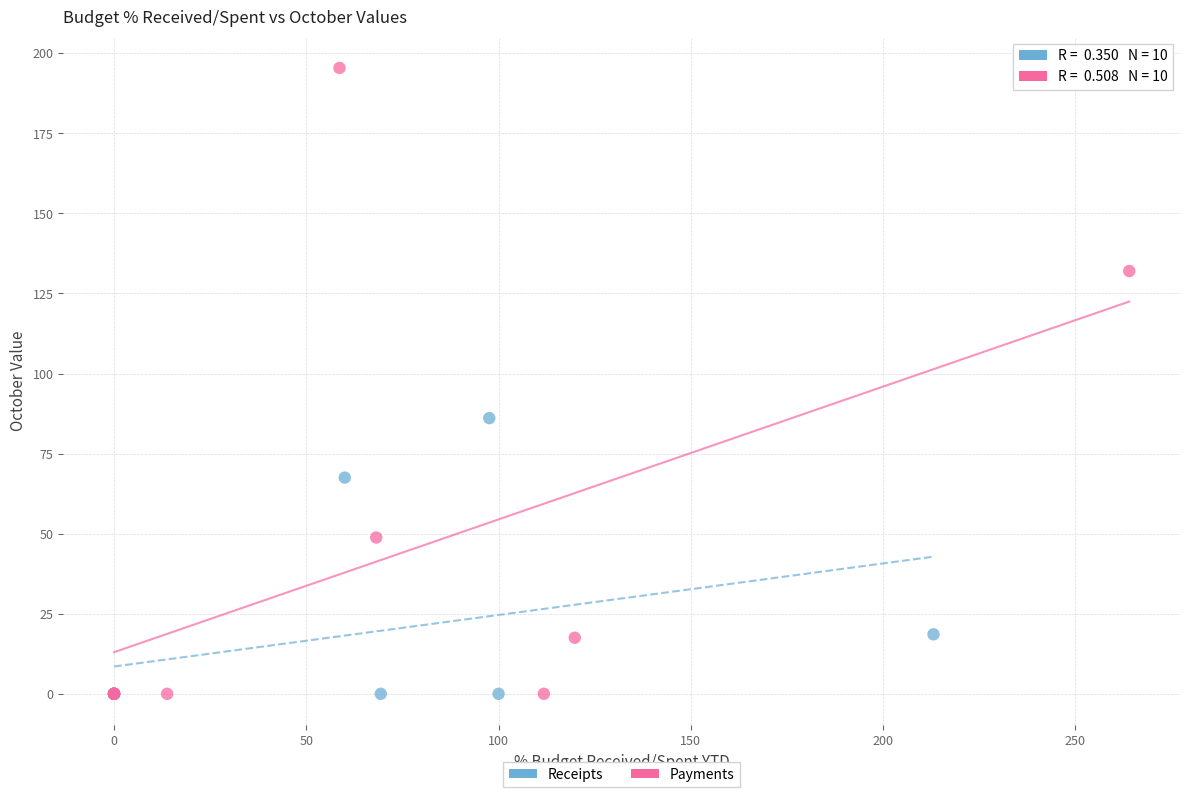

Which series contains the highest Y value?

Payments